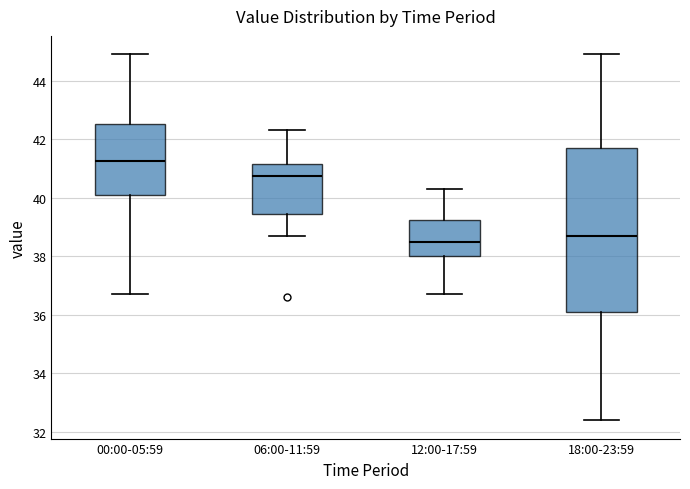

Where is the upper edge of the box for 06:00-11:59 on the y-axis? The values are not printed on the chart, so give them approximately, as read against the axis.

41.2